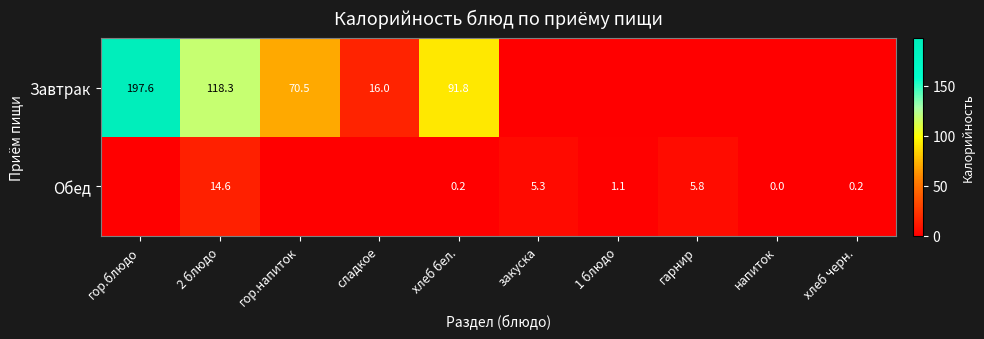

What is the total value across all series at хлеб бел.?

92.0